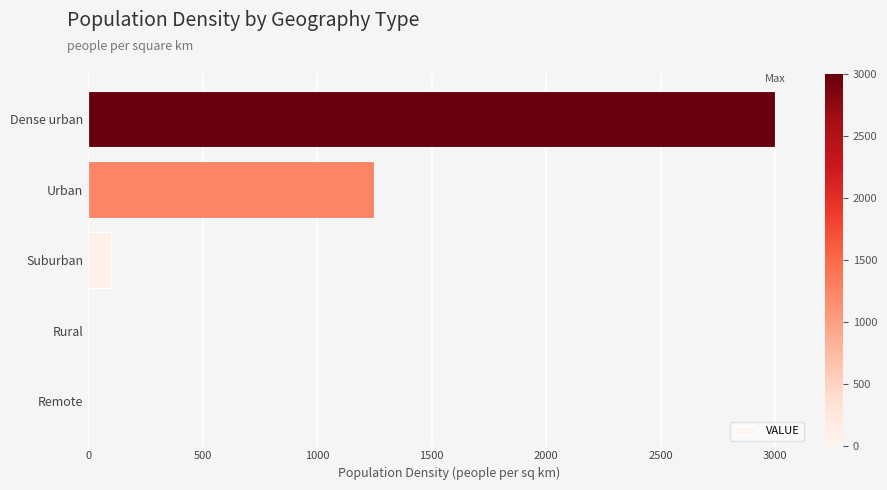

Between Remote and Urban, which is larger?

Urban